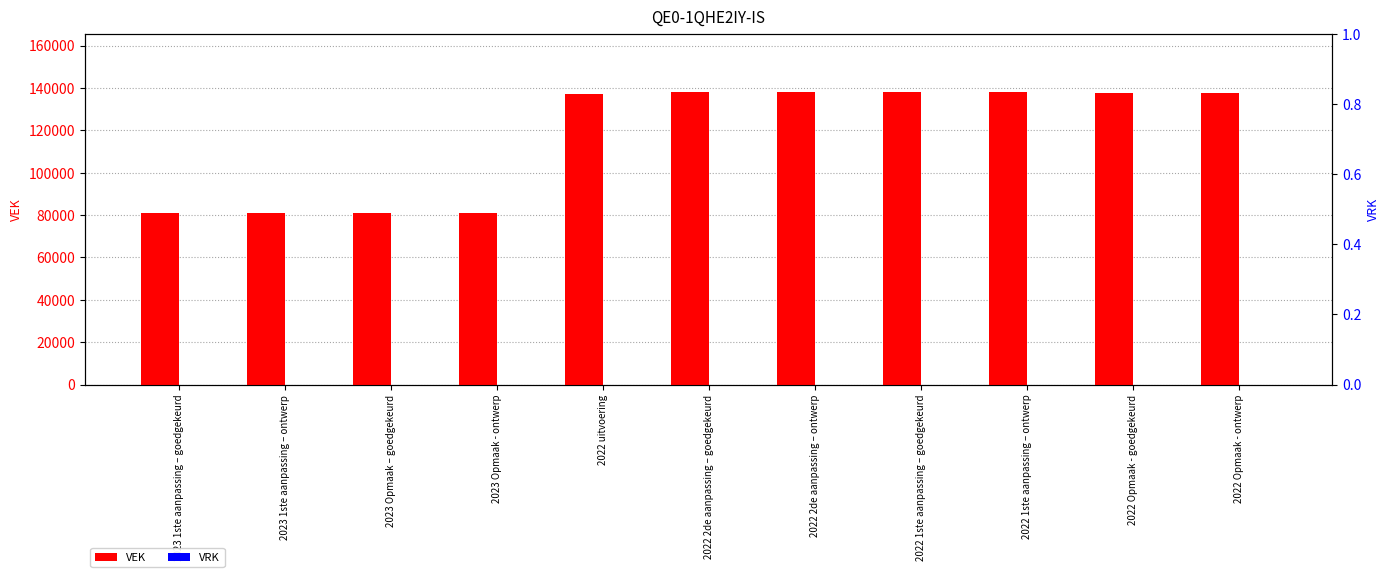

Does the chart contain stacked bars?

No